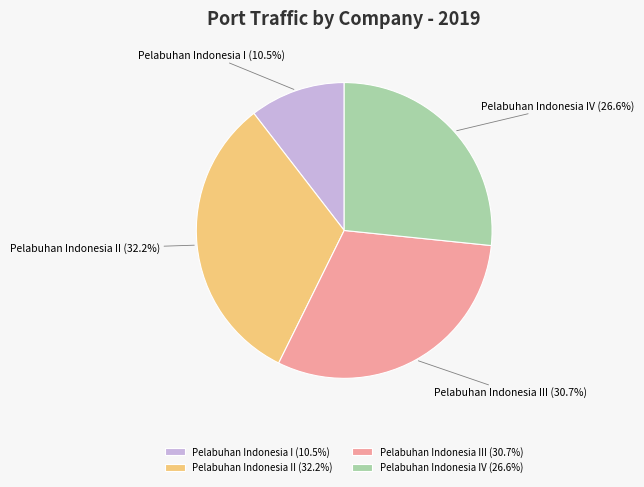

Combined, what portion of the pie is Pelabuhan Indonesia II and Pelabuhan Indonesia III?

62.9%